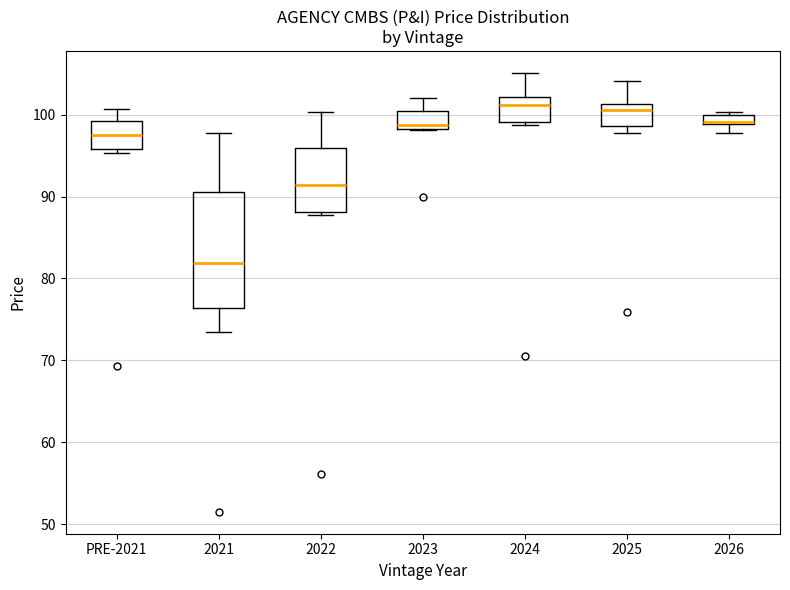

Which box's median line is the lowest?

2021